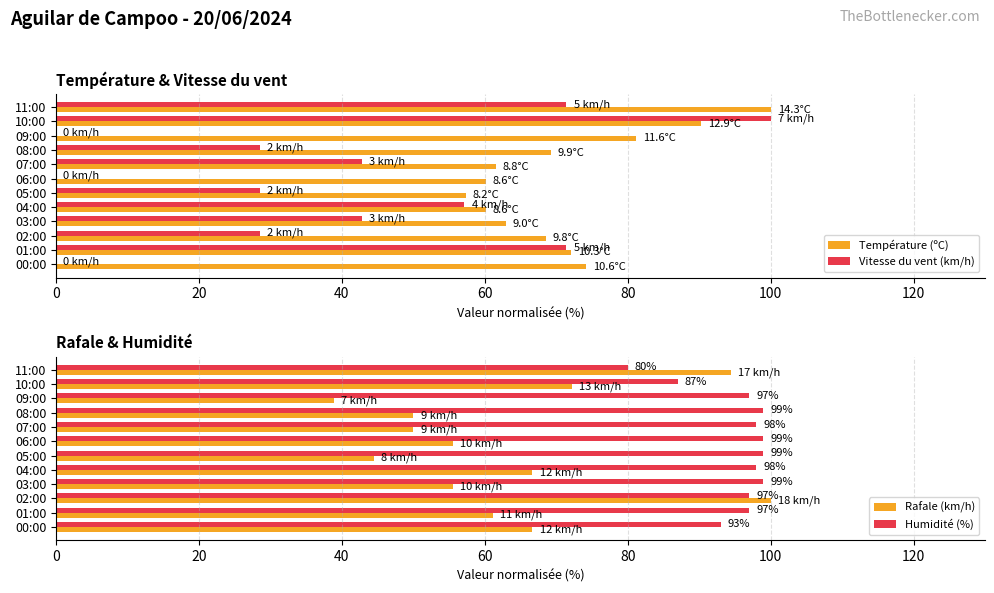

True or false: Rafale (km/h) has a value of 89.1 at 06:00.

False